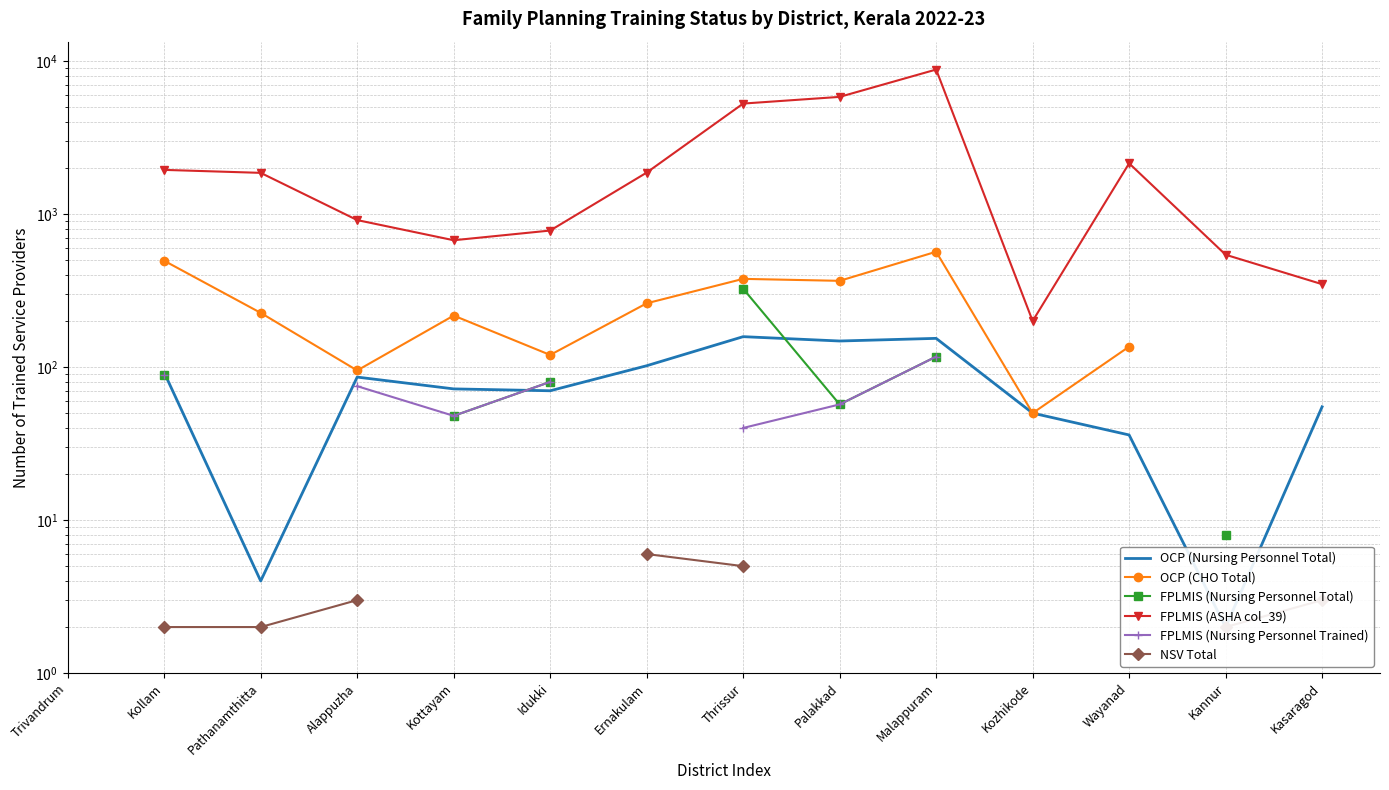

True or false: OCP (Nursing Personnel Total) has more than 1 interior local peaks.

True